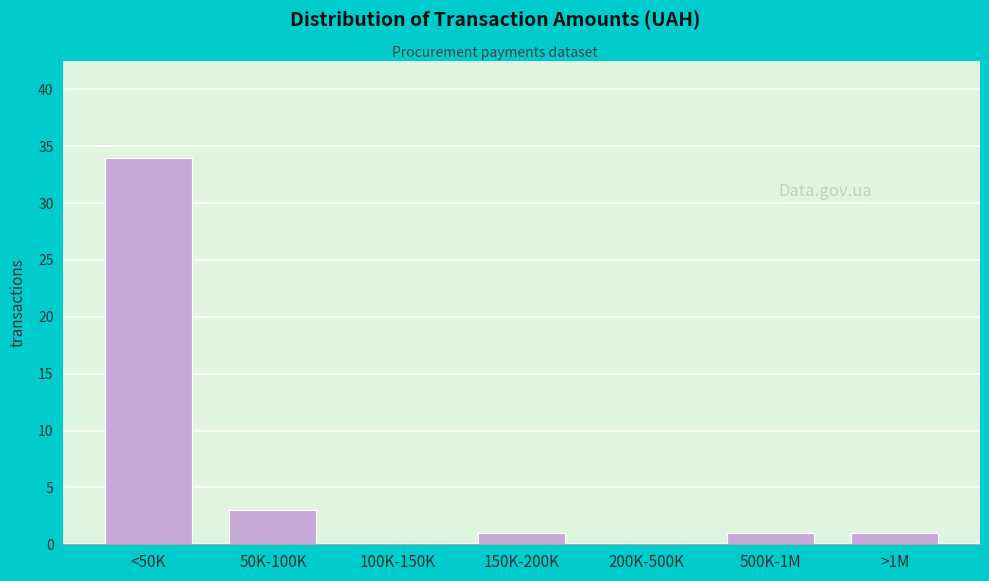

Reading right to left, list all the values displayed in this chart.

>1M=1	500K-1M=1	200K-500K=0	150K-200K=1	100K-150K=0	50K-100K=3	<50K=34